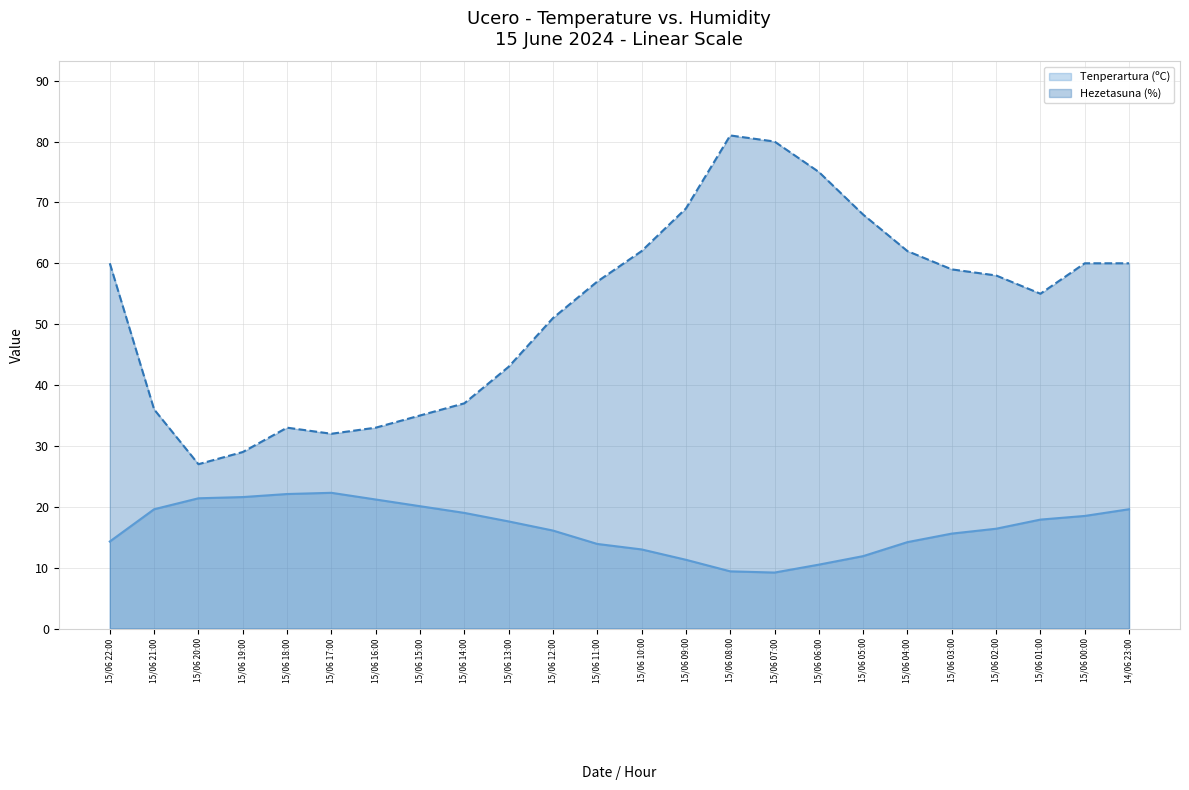

Is it true that Hezetasuna (%) equals 17.1 at 15/06 11:00?

False